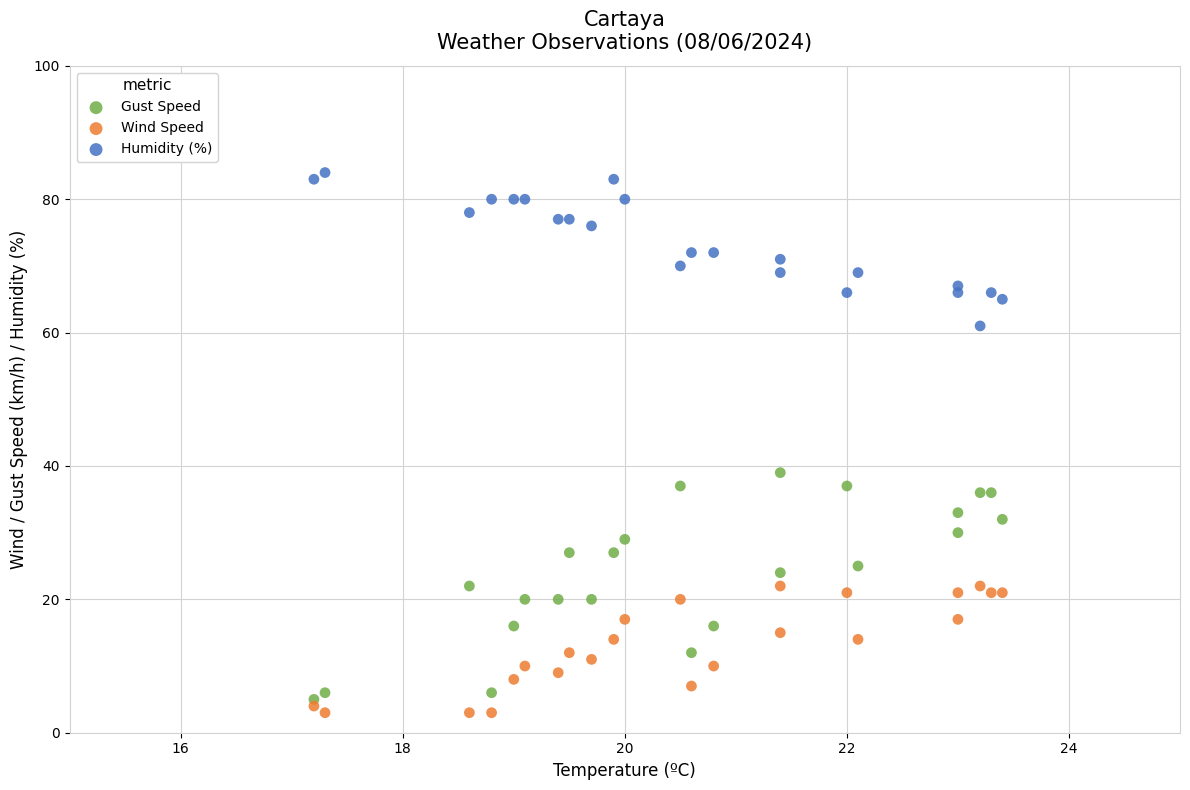

Which series has the largest Y range (max minus min)?

Gust Speed